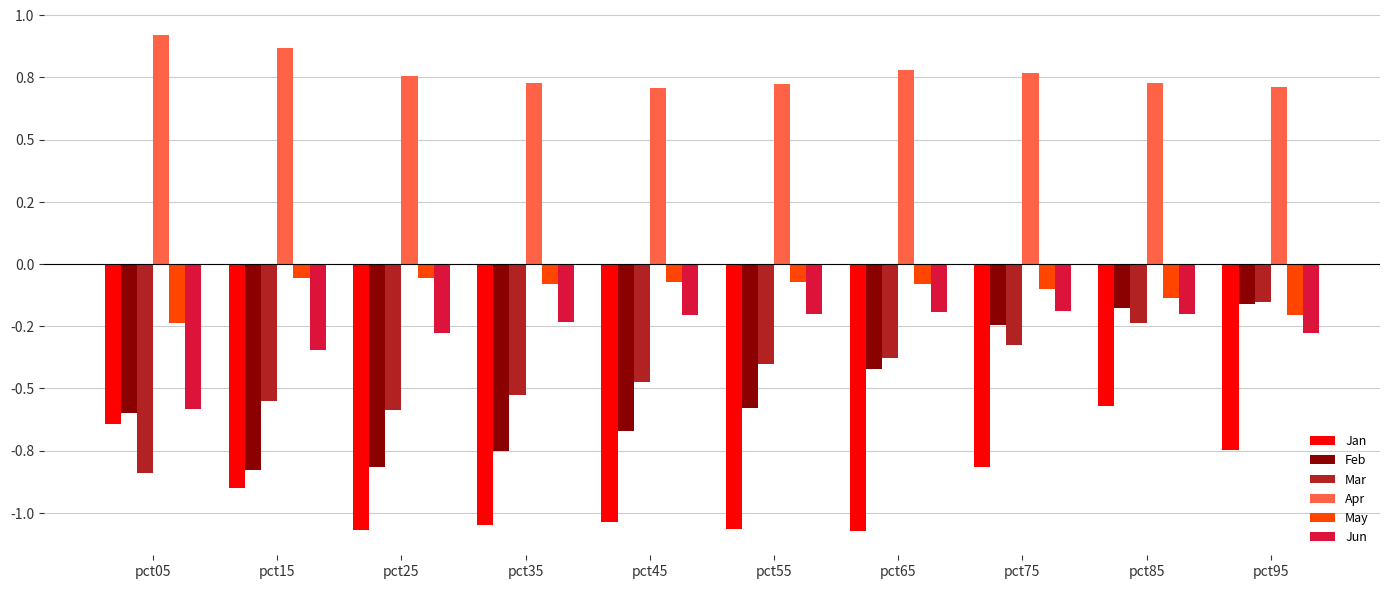

What is the value of the Jan bar at the 9th from the left?

-0.6